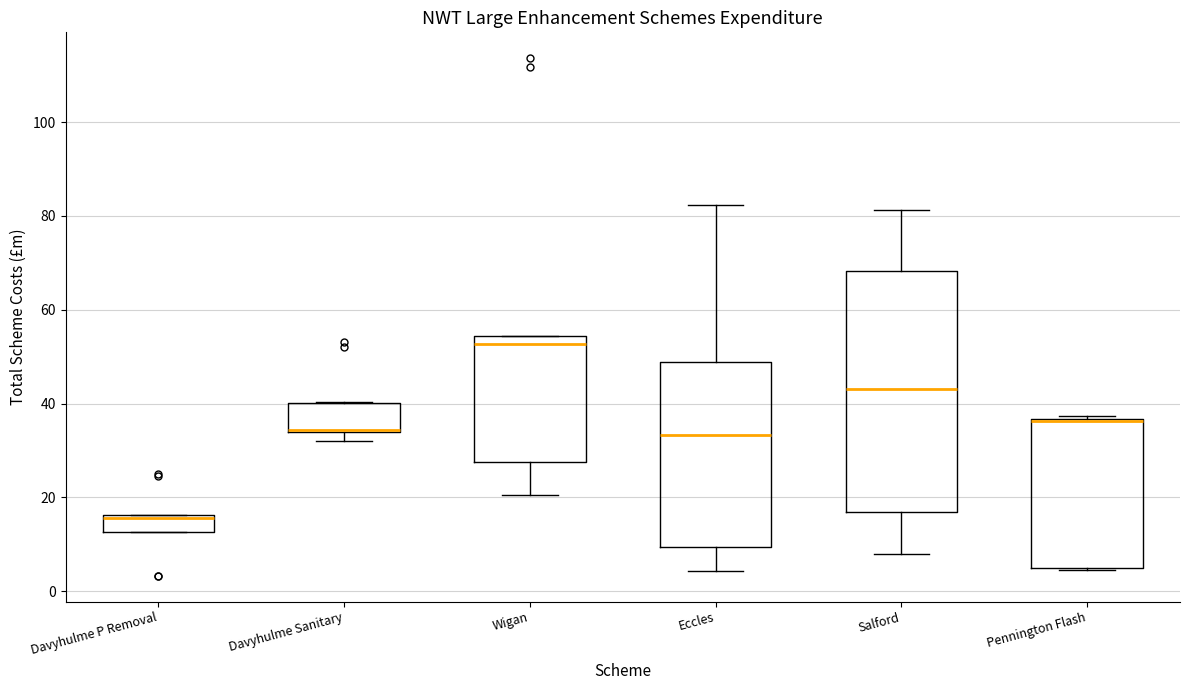

Which box is the tallest, from its lower edge to its upper edge?

Salford